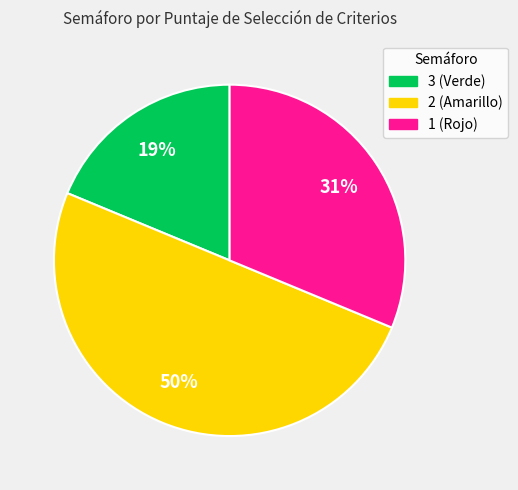

To the nearest percent, what is the difference between the largest and smallest slice percentages?

31%